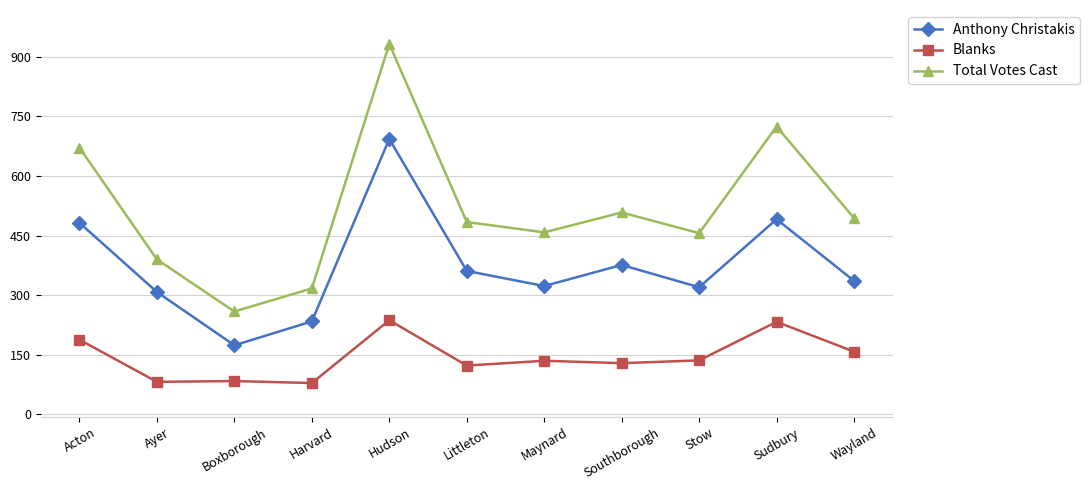

Read the Anthony Christakis value at Acton.

482